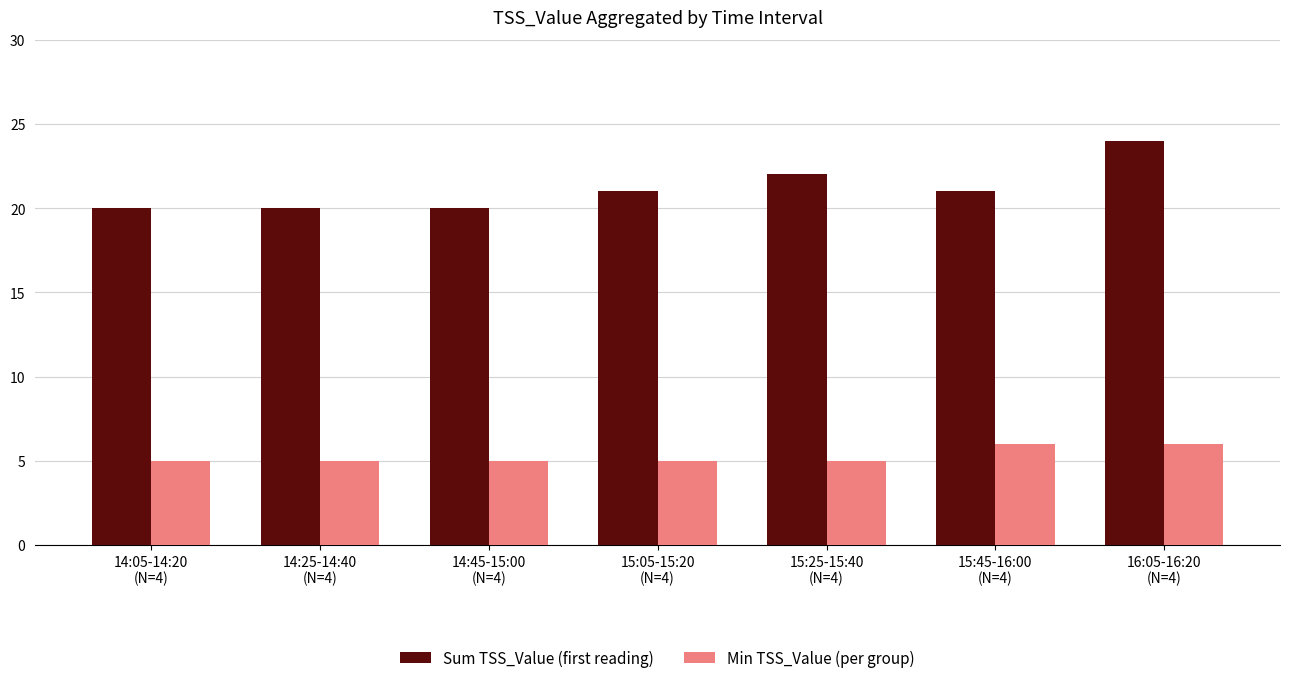

How many bars are there in total?

14